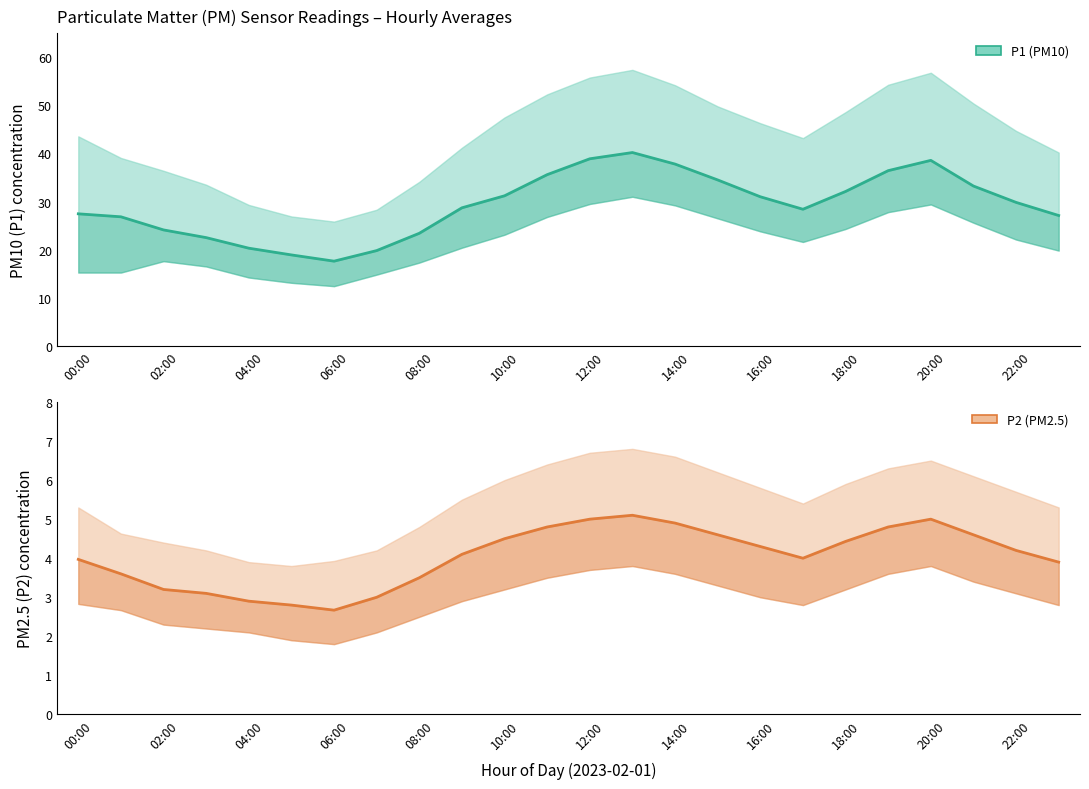

Which series changed the most between 02:00 and 14:00?

P1 (PM10)